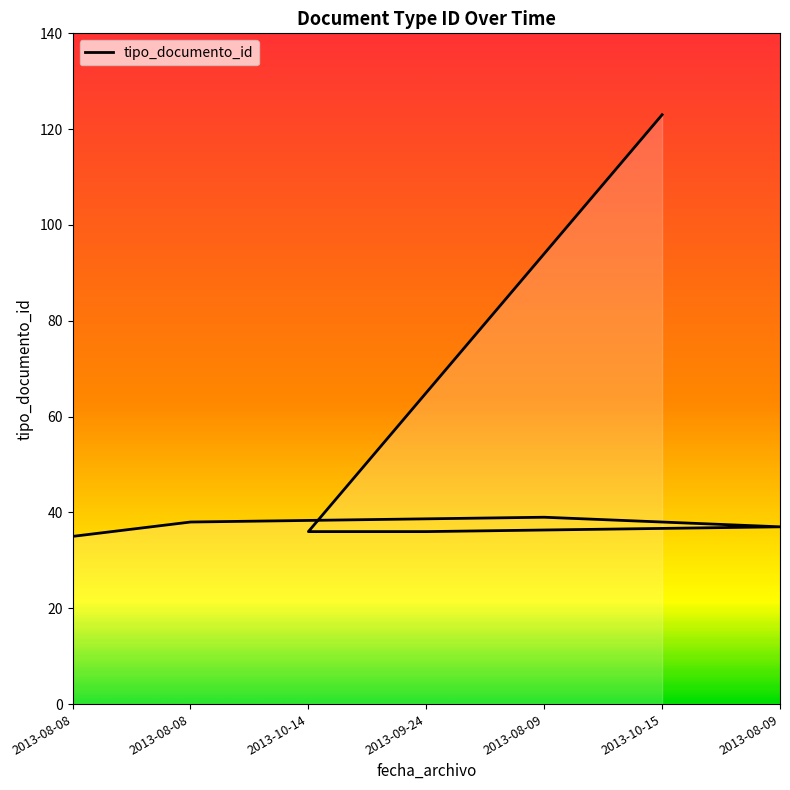

What is the greatest value displayed?

123